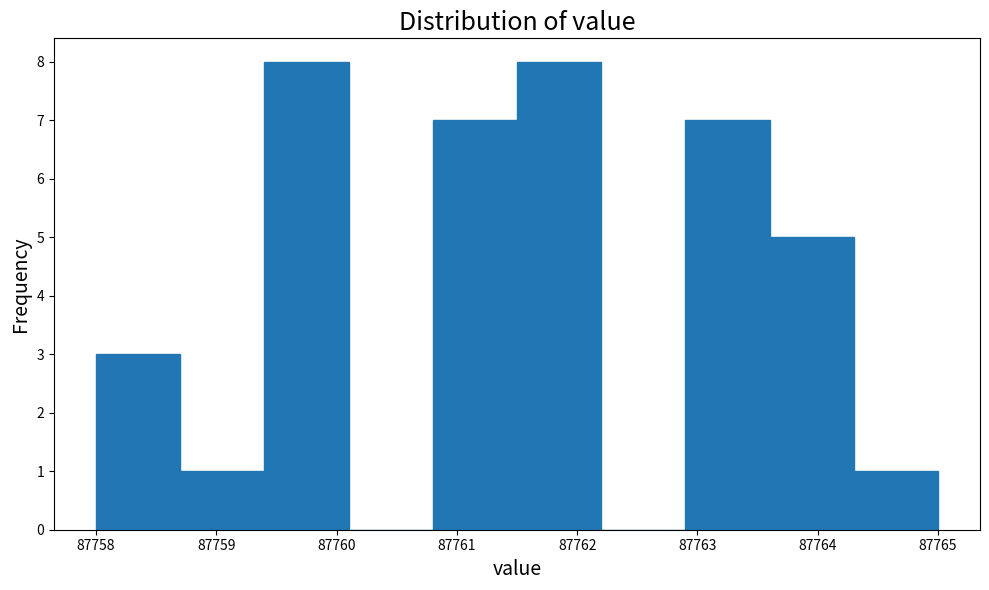

Reading left to right, list every bar in this chart as the range it spans on the x-axis followed by its height. The values are not printed on the chart, so give them approximately, as read against the axis.

87758.0 to 87758.7: 3
87758.7 to 87759.4: 1
87759.4 to 87760.1: 8
87760.1 to 87760.8: 0
87760.8 to 87761.5: 7
87761.5 to 87762.2: 8
87762.2 to 87762.9: 0
87762.9 to 87763.6: 7
87763.6 to 87764.3: 5
87764.3 to 87765.0: 1